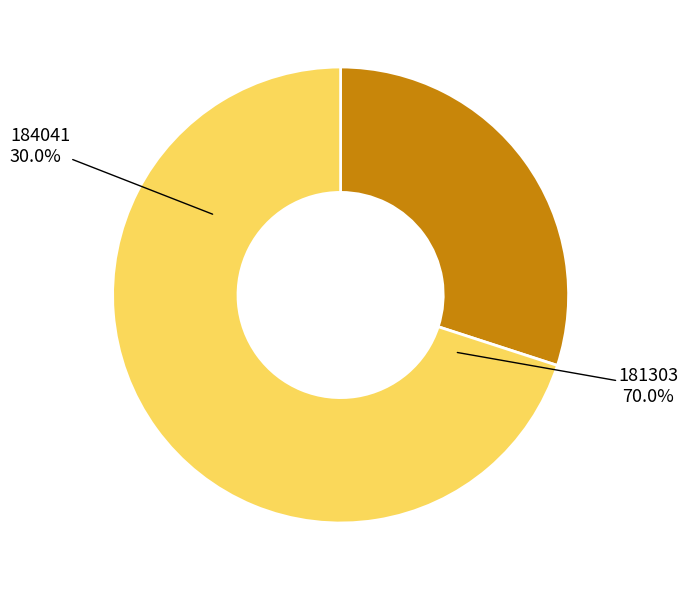

What percentage is the 184041 slice, to the nearest percent?

30%